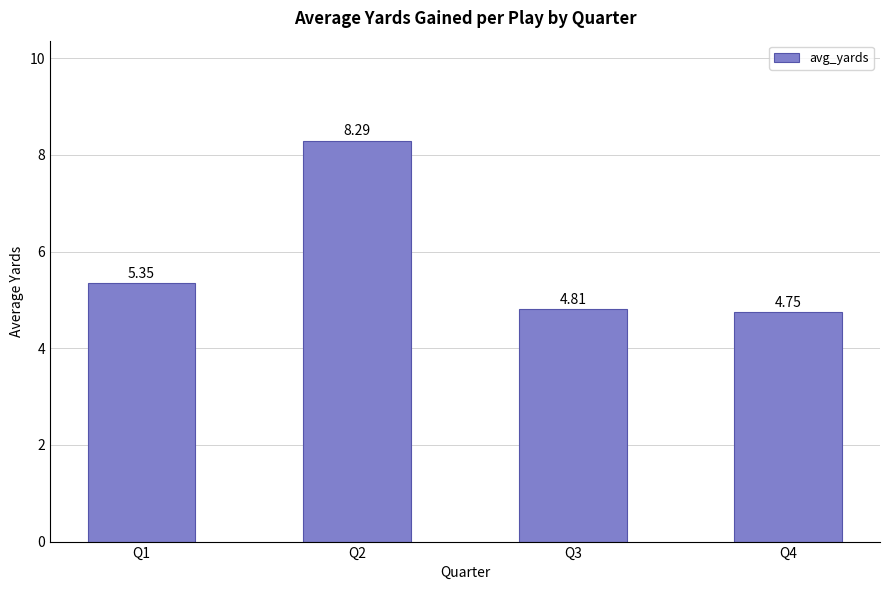

What is the ratio of the value at Q4 to the value at Q3?

1.0